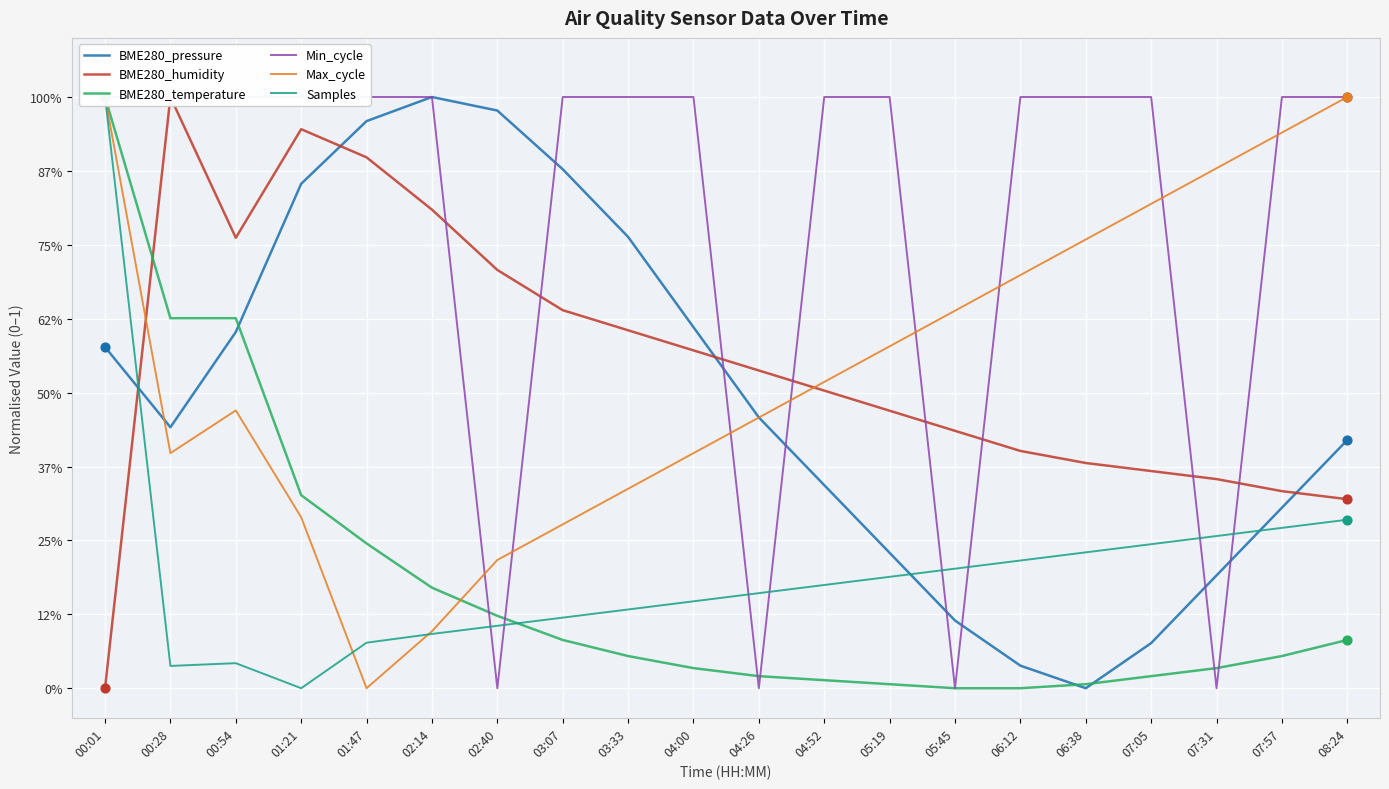

Which series has the largest Y range (max minus min)?

BME280_pressure